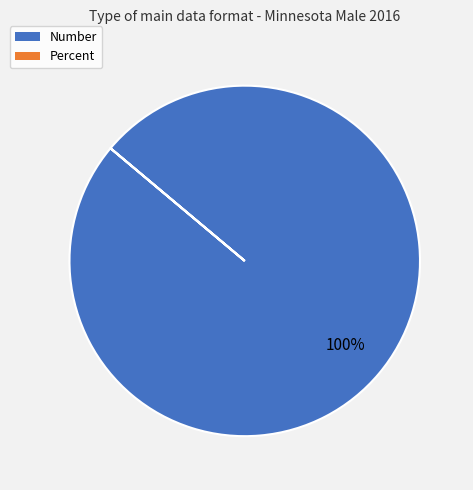

Which category accounts for the majority?

Number